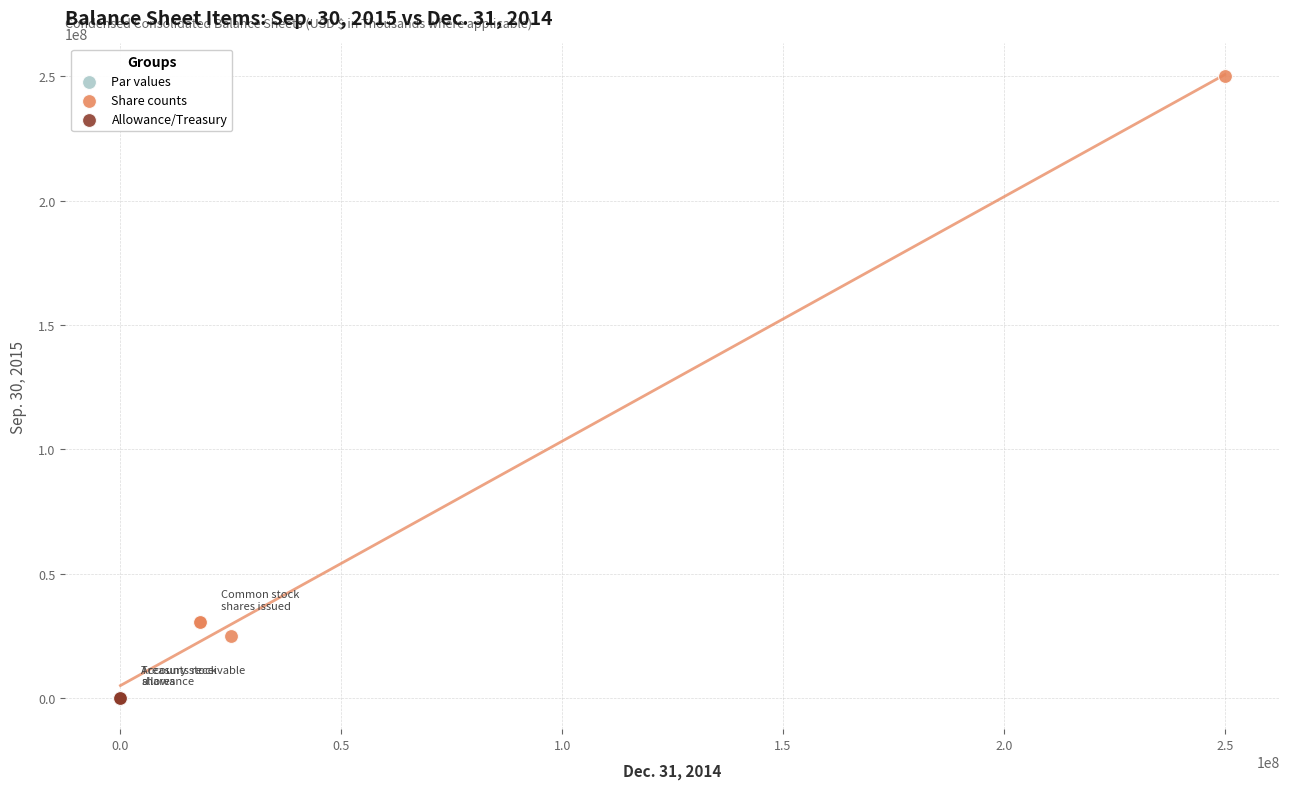

What are all the series names shown in the legend?

Par values, Share counts, Allowance/Treasury